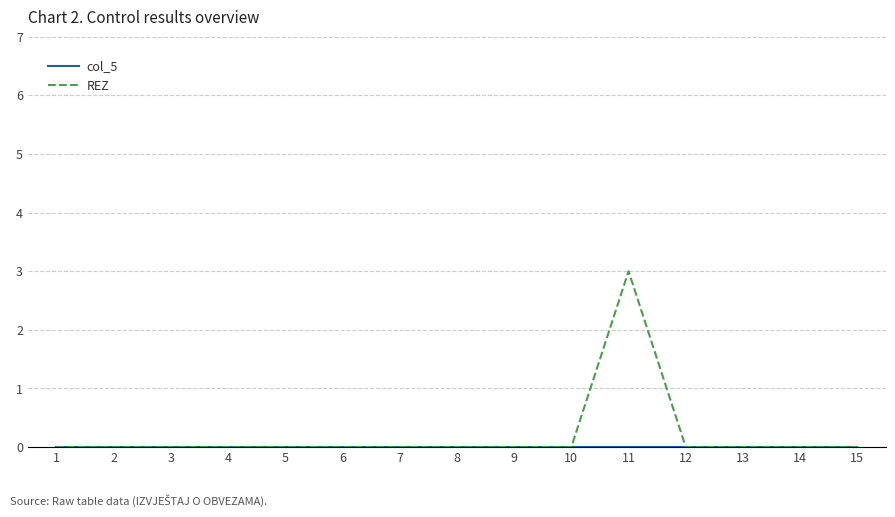

At which label does REZ reach its peak?

11